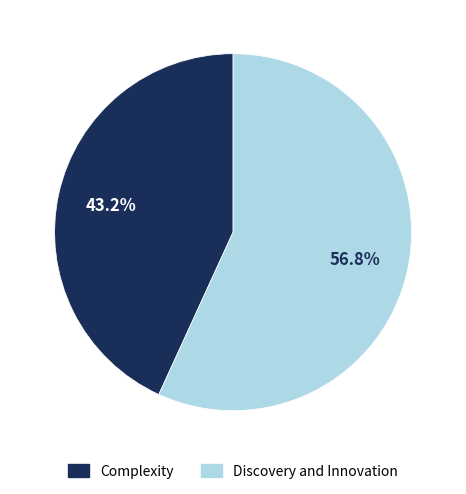

Which slice is the largest?

Discovery and Innovation